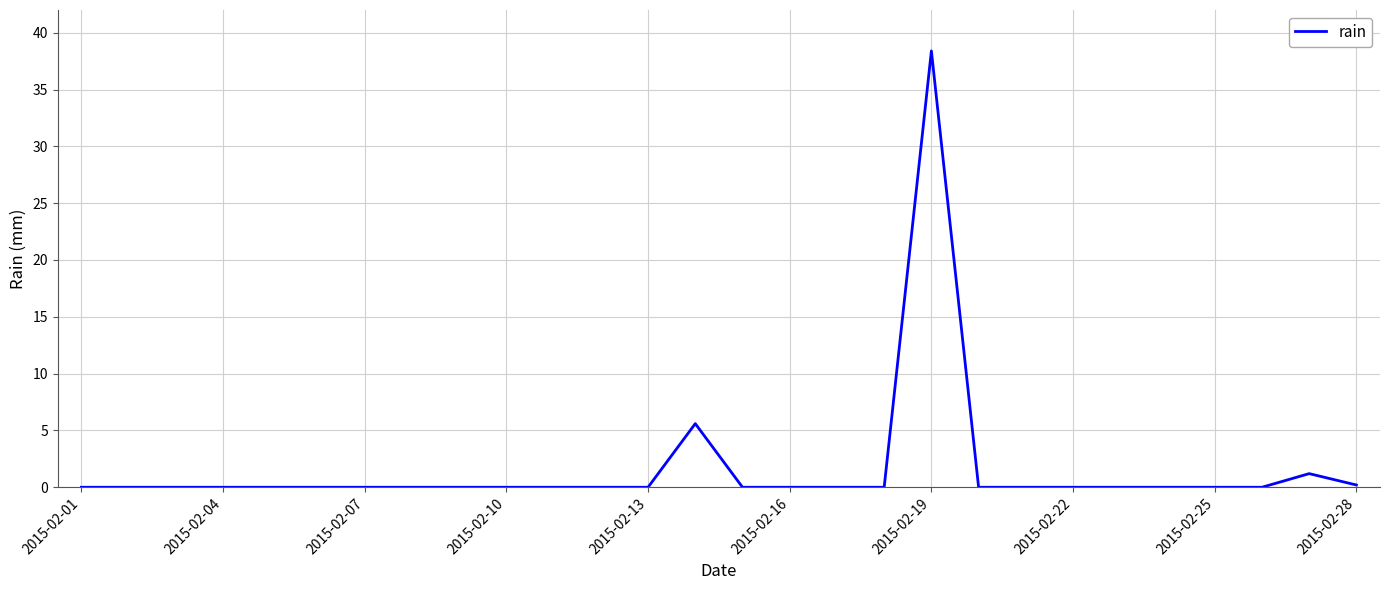

What is the greatest value displayed?

38.4